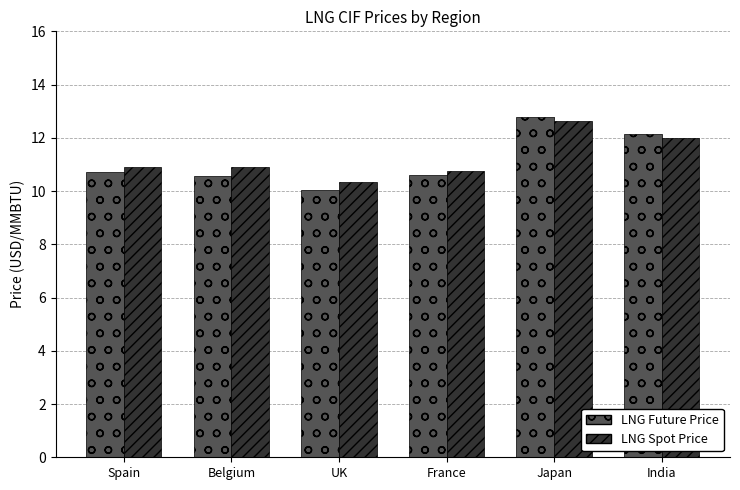

What is the sum of the LNG Future Price values at France and Japan?

23.4